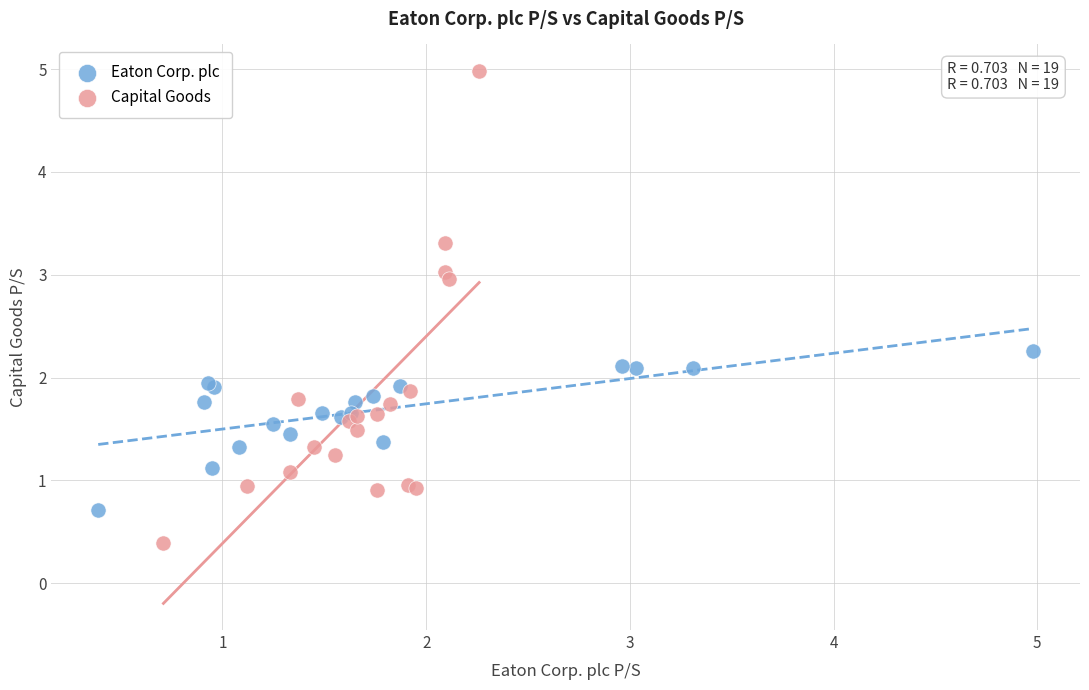

Which series reaches the minimum Y coordinate?

Capital Goods